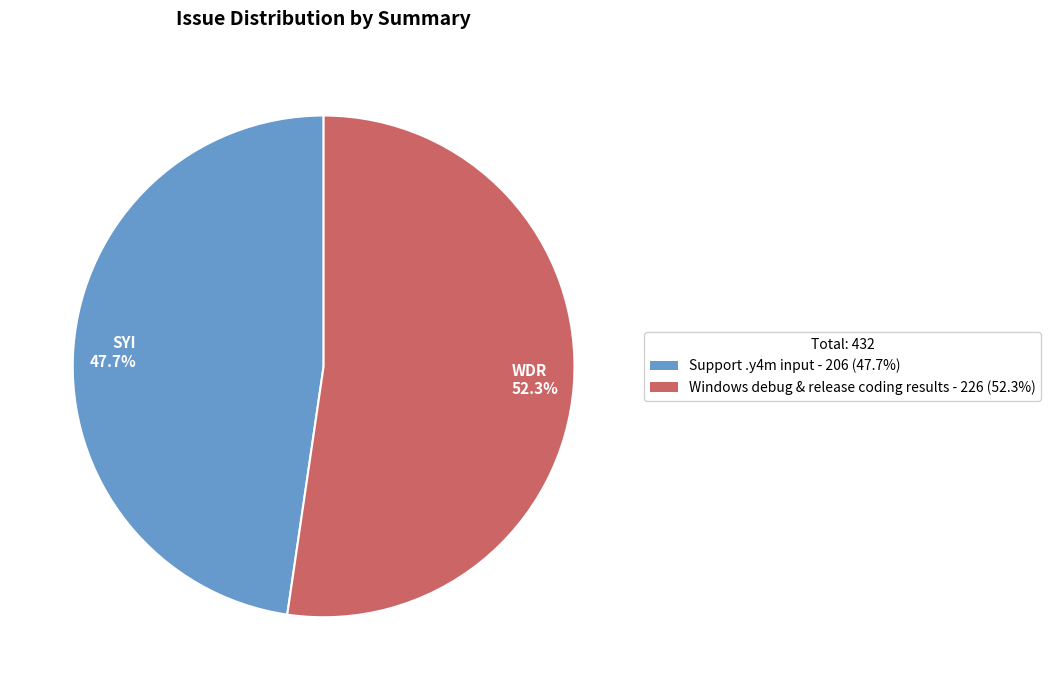

How many segments does this pie chart have?

2